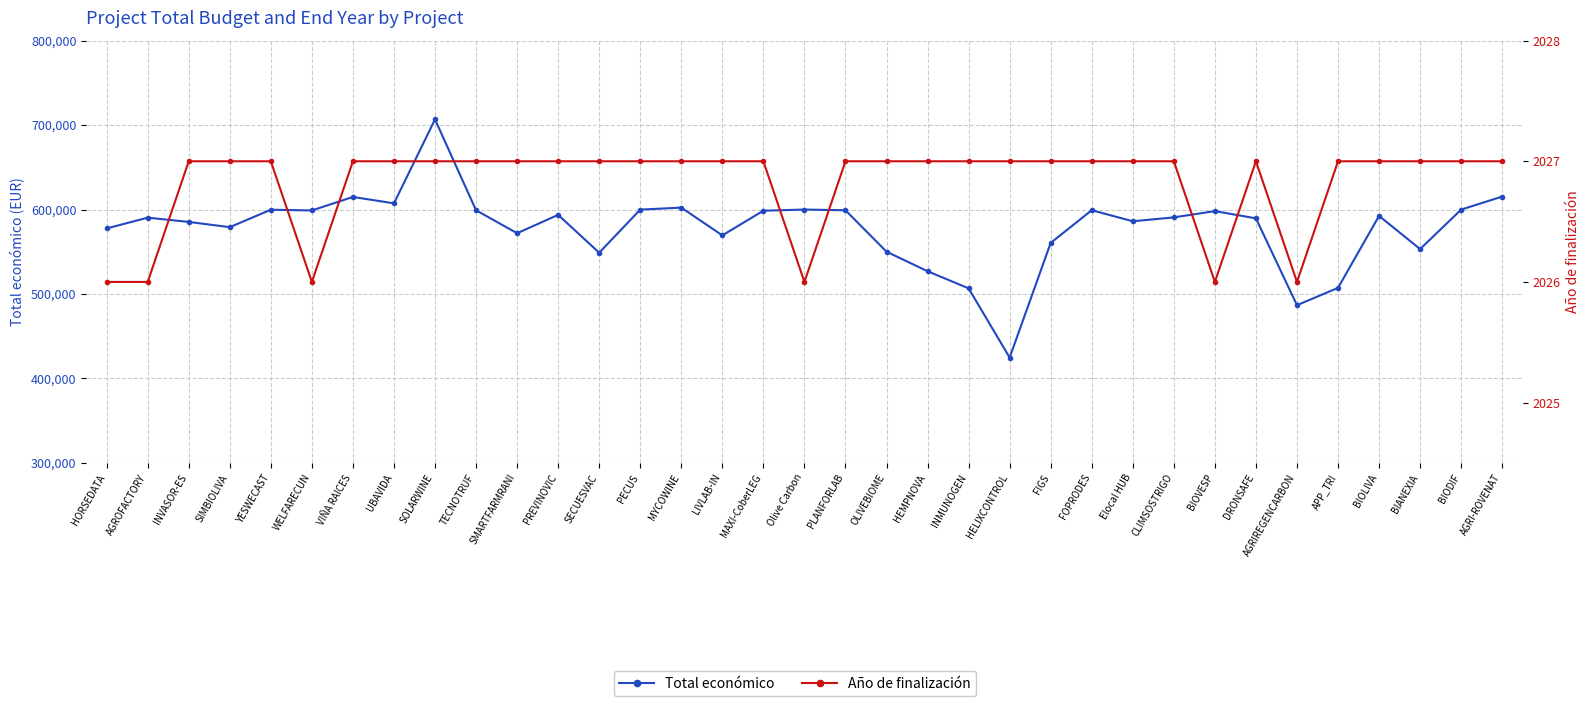

Which has a higher value, MAXI-CoberLEG or BIOLIVA?

MAXI-CoberLEG